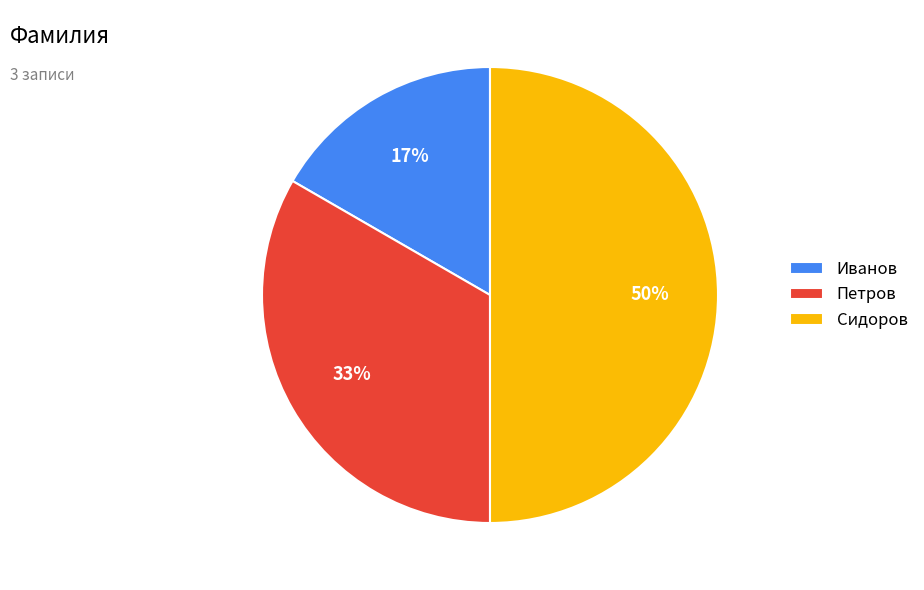

What is the largest slice in the pie chart?

Сидоров